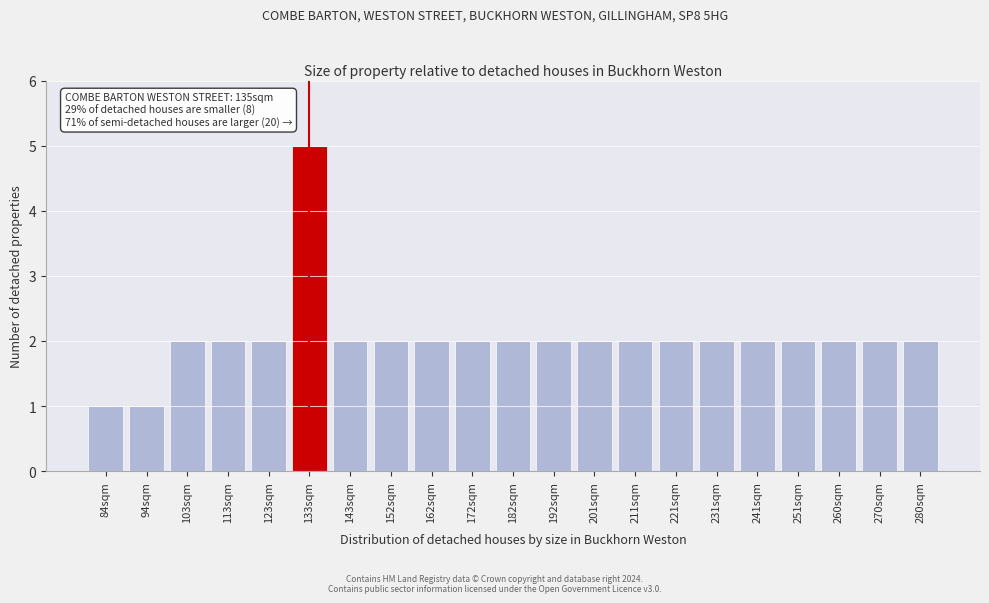

Reading left to right, transcribe all the data shown in this chart.

1	1	2	2	2	5	2	2	2	2	2	2	2	2	2	2	2	2	2	2	2